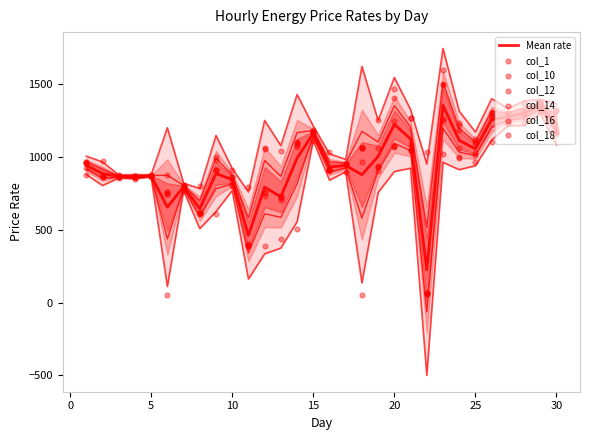

Which series has the largest total across all categories?

col_1